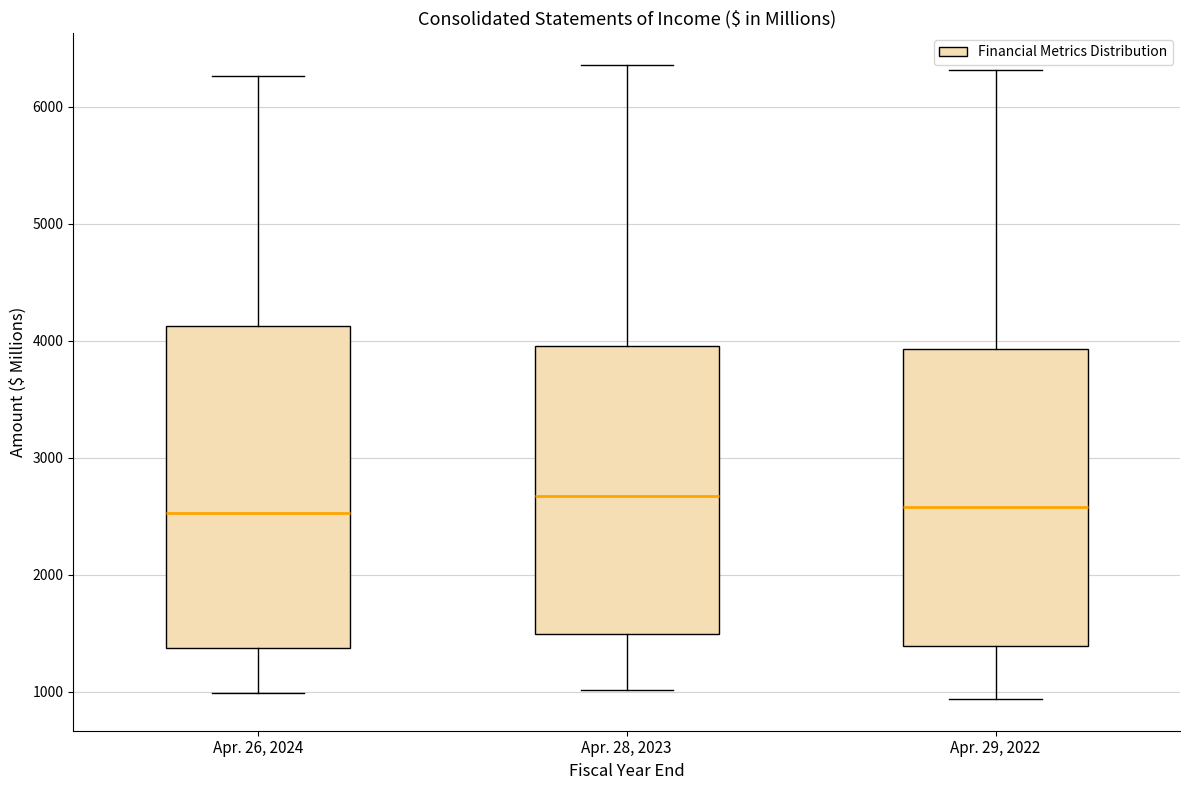

Where is the upper edge of the box for Apr. 28, 2023 on the y-axis? The values are not printed on the chart, so give them approximately, as read against the axis.

4000